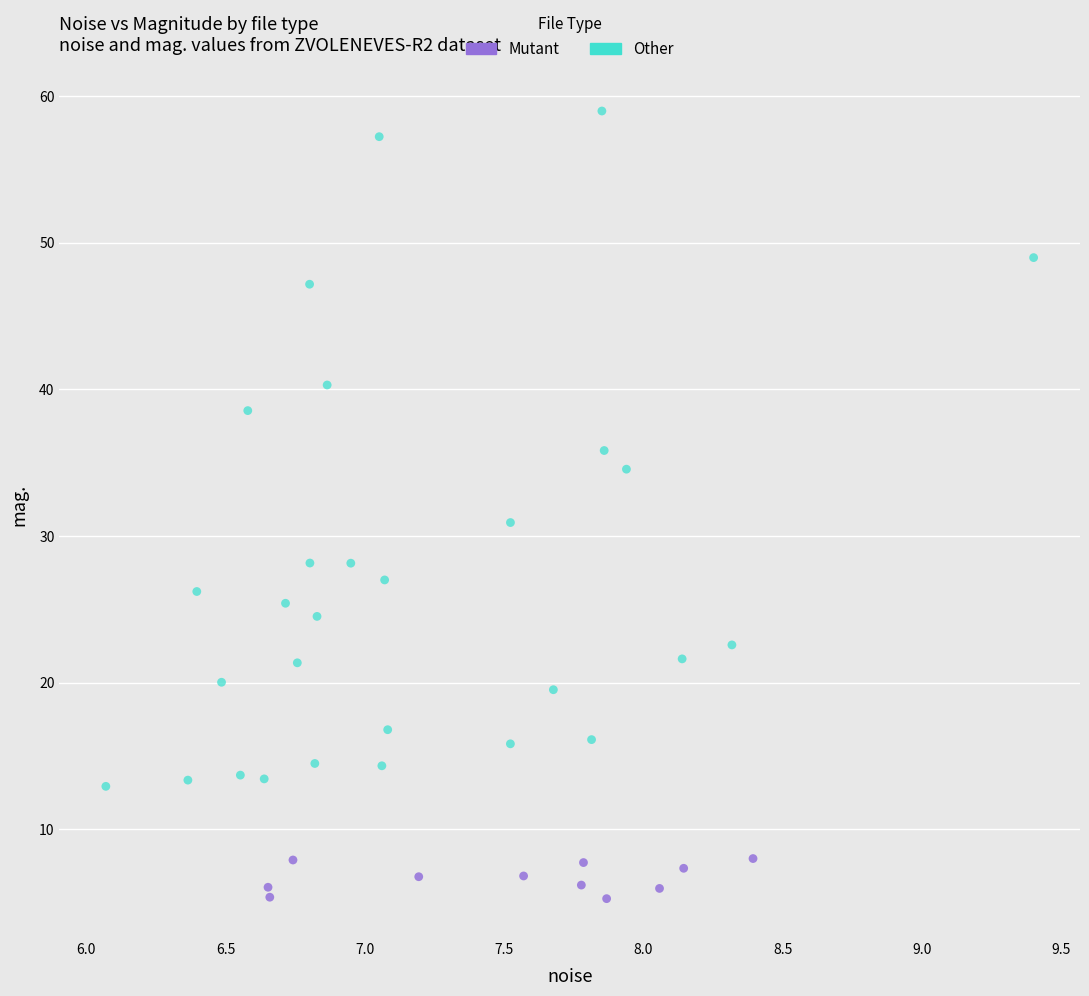

Which series reaches the minimum Y coordinate?

Mutant